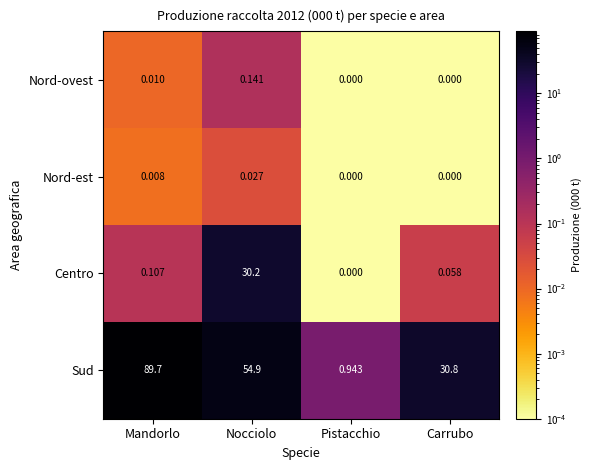

Which category has the highest value in the Centro series?

Nocciolo